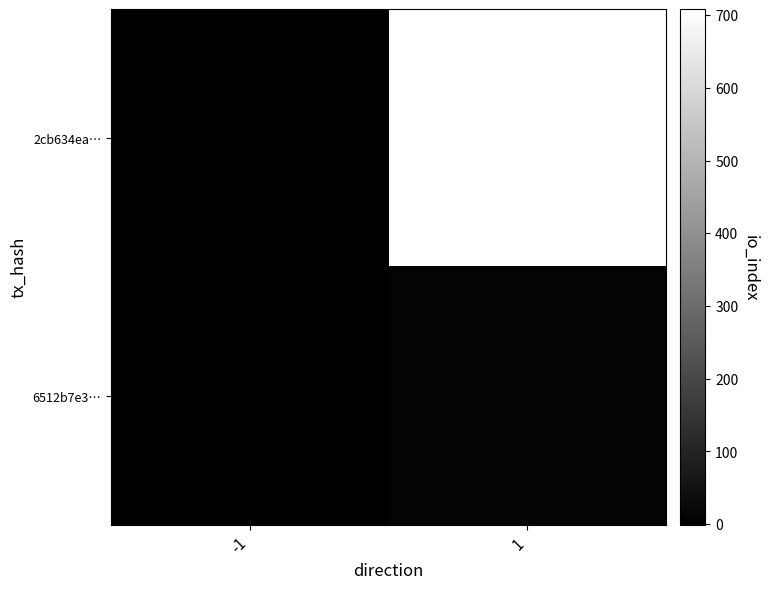

Rank the series by their maximum value, from lowest to highest.

6512b7e3…, 2cb634ea…